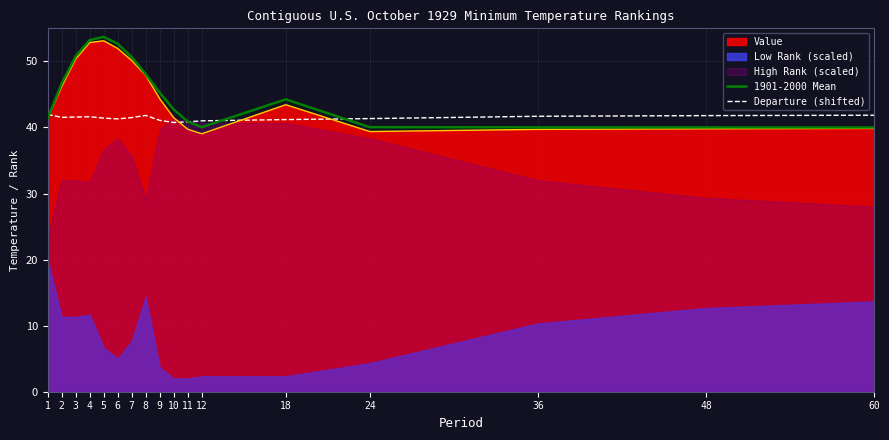

The Departure (shifted) series shows 42.0 at 1. True or false?

True